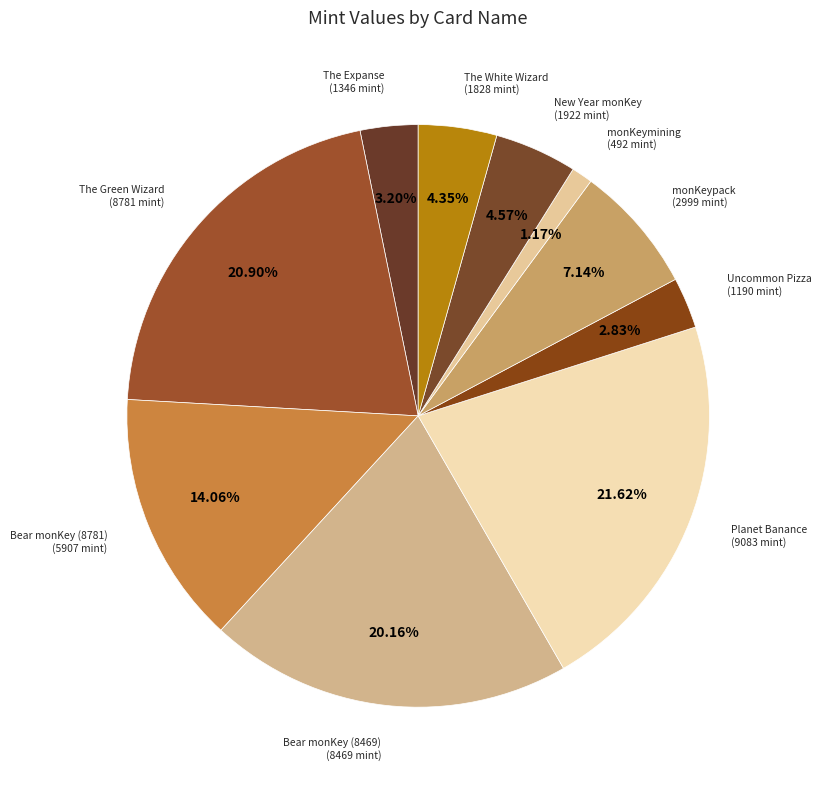

To the nearest percent, what percentage of the pie is New Year monKey?

5%